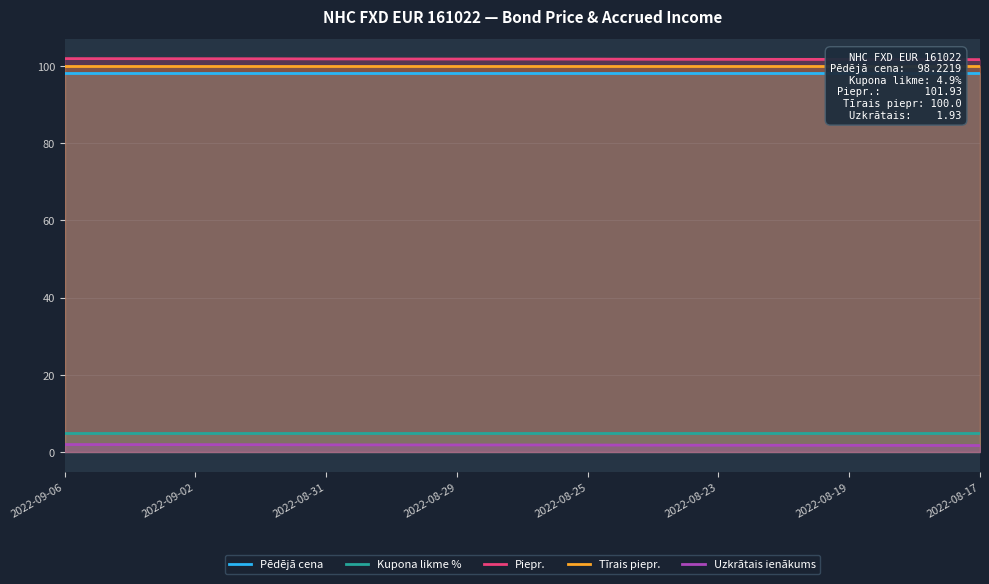

How many lines are shown in the chart?

5